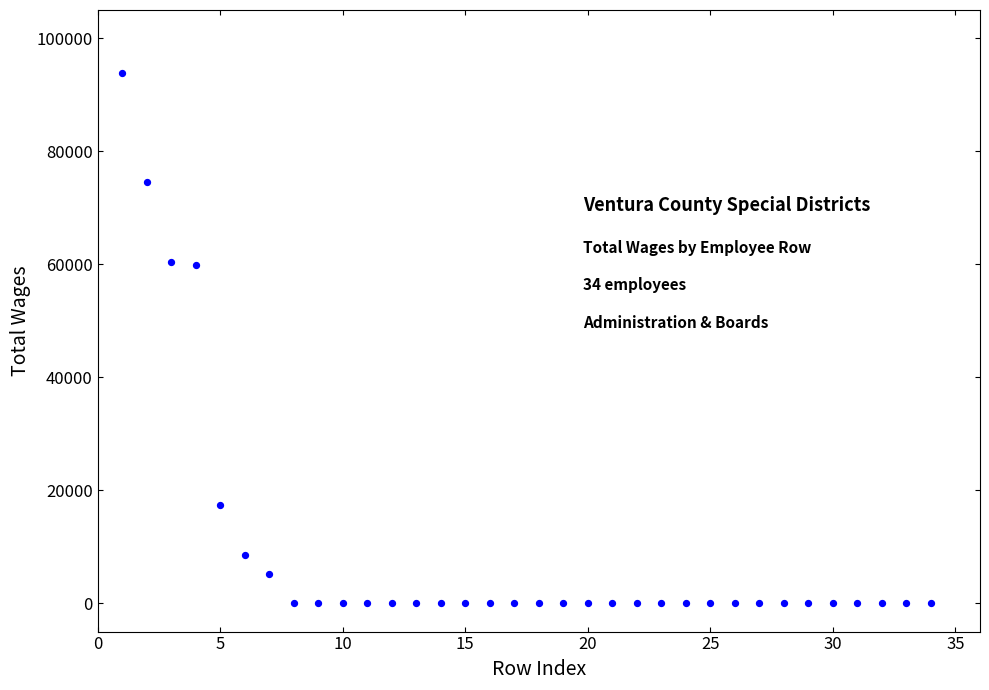

What is the range of Y values (max minus min)?

93912